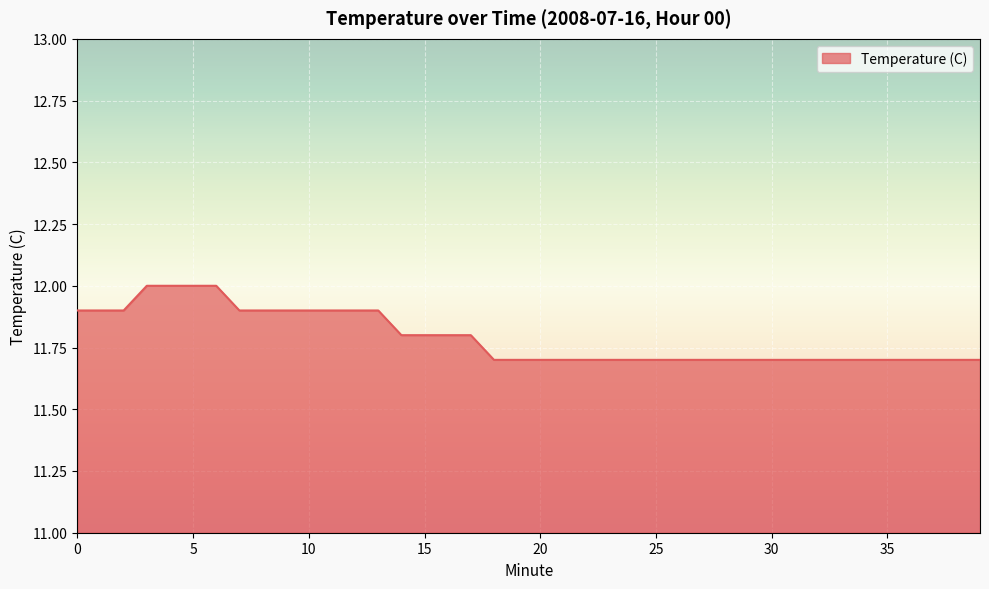

What is the smallest value displayed?

11.7